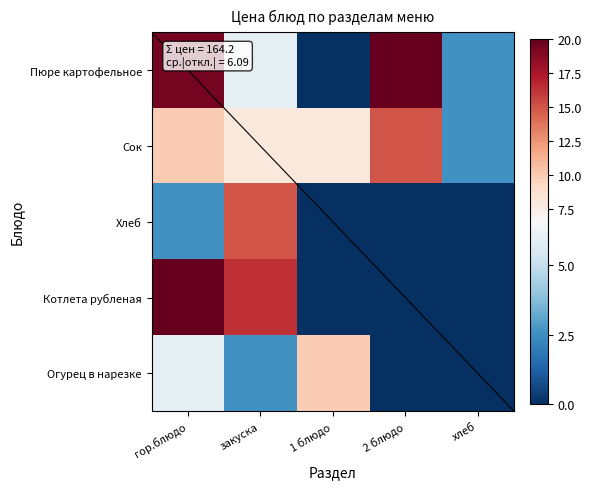

At how many categories does at least one series exceed 5?

4